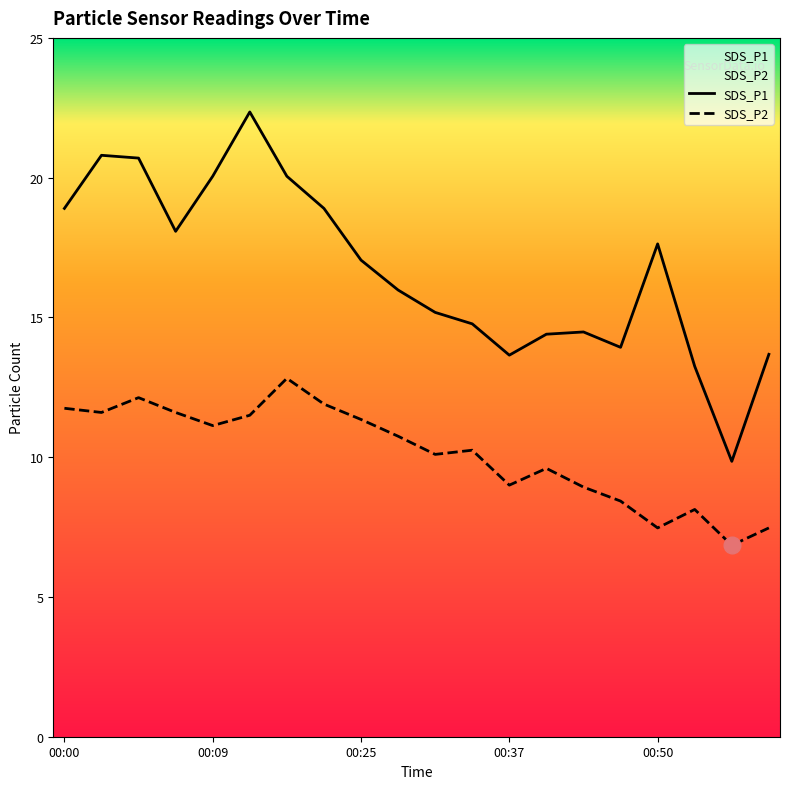

What is the difference between the maximum and minimum values in the SDS_P2 series?

6.0